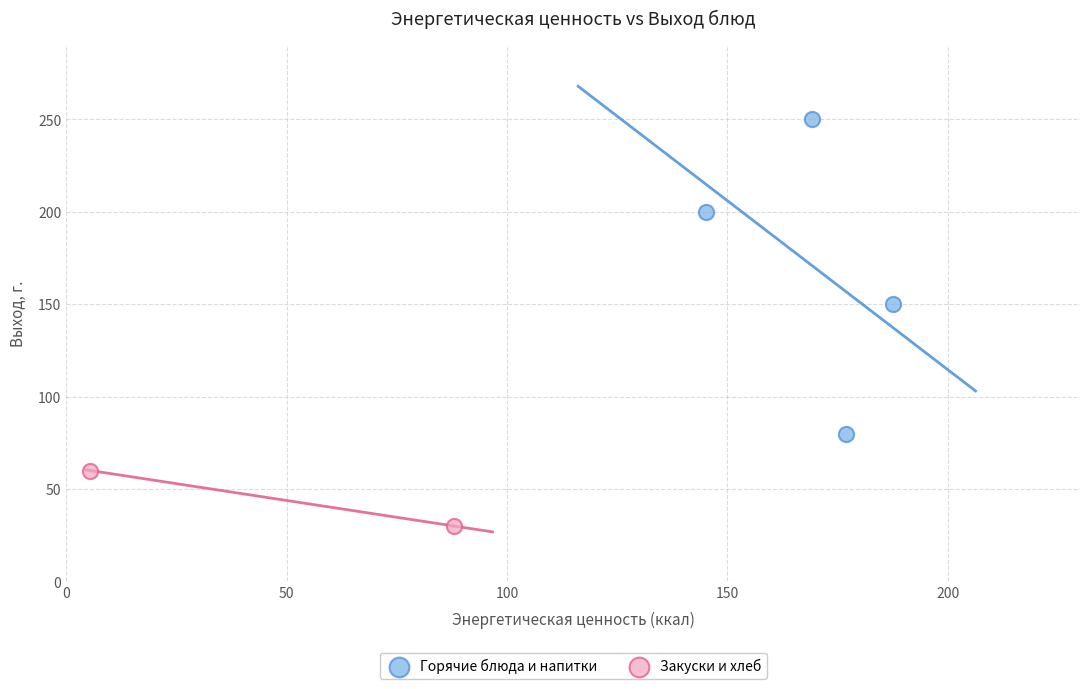

Which series reaches the minimum Y coordinate?

Закуски и хлеб